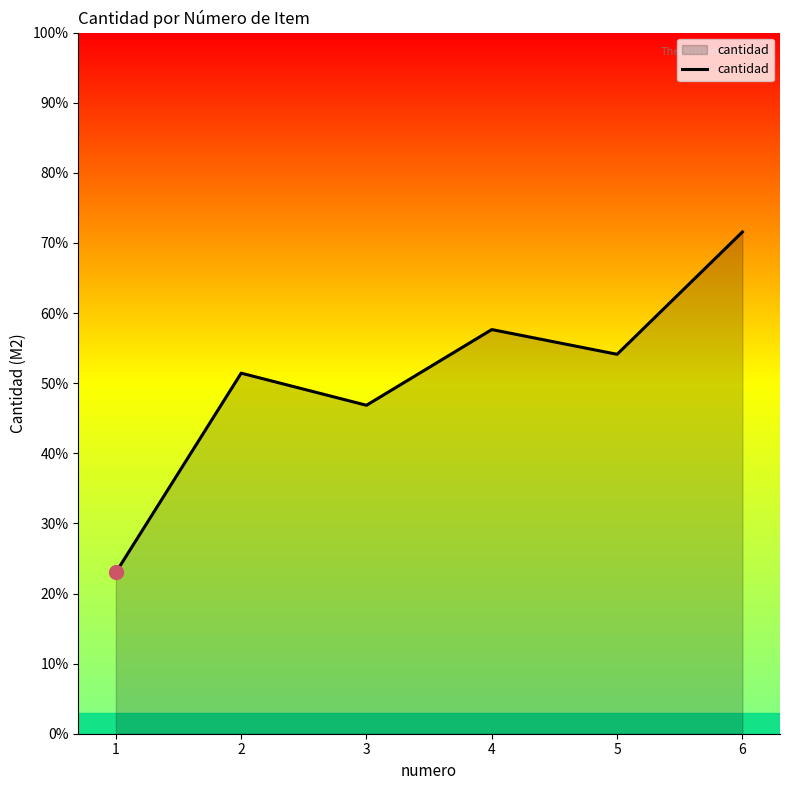

Where does the data first go above 54?

4